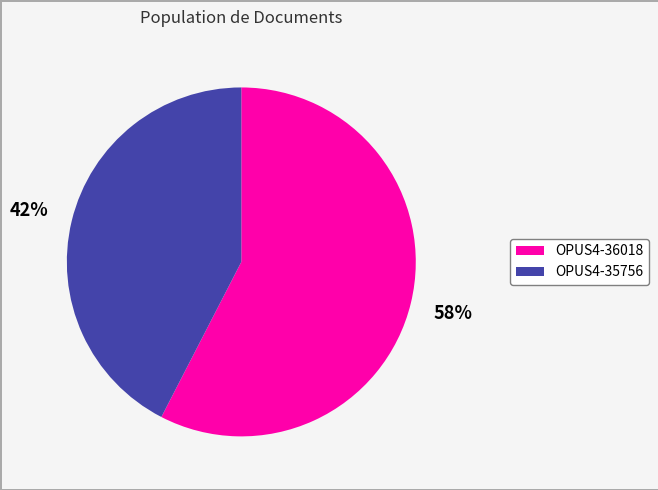

Is the sum of OPUS4-36018 and OPUS4-35756 greater than half?

Yes